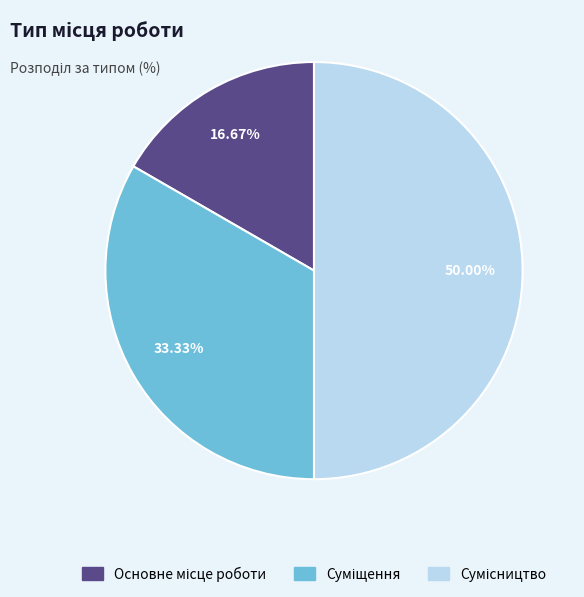

What is the smallest slice in the pie chart?

Основне місце роботи